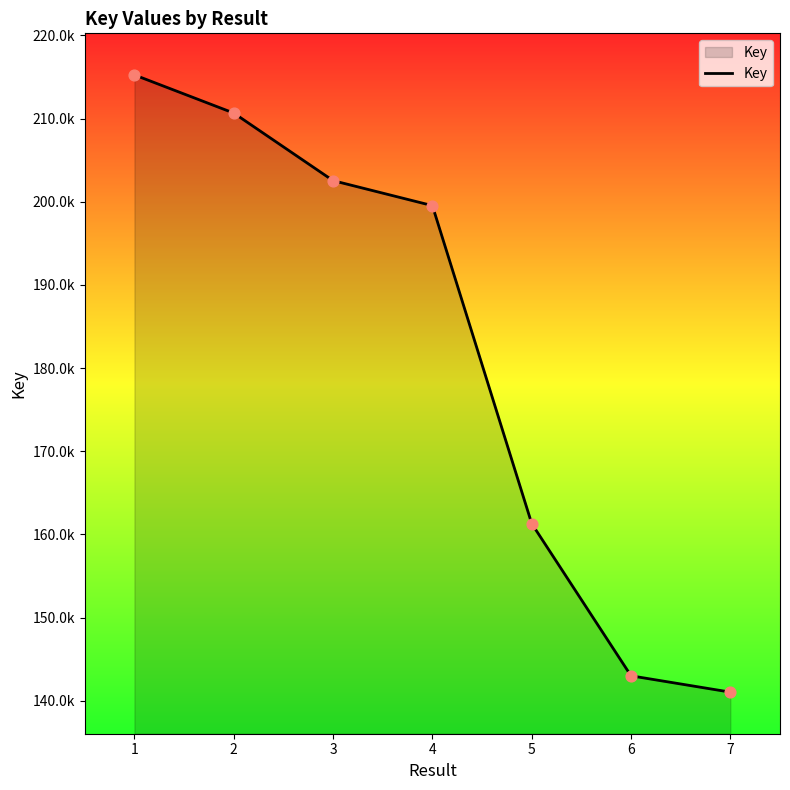

Approximately how many times larger is the value at 3 compared to 4?

1.0